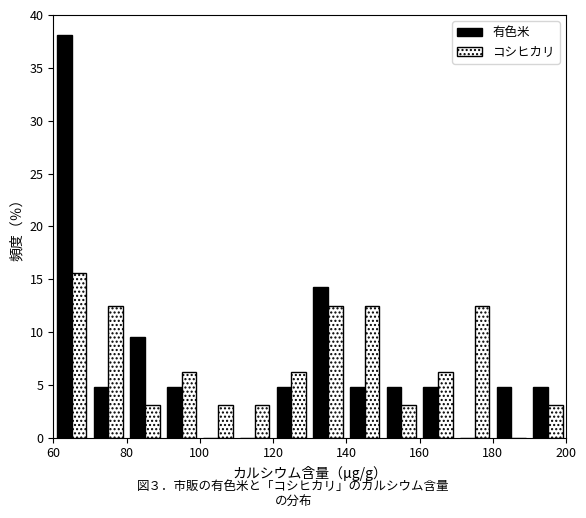

Reading left to right, transcribe this chart: for each range on the x-axis, give the height of each series' bar. The values are not printed on the chart, so give them approximately, as read against the axis.

60 to 70: 有色米=38.0	コシヒカリ=15.5
70 to 80: 有色米=5.0	コシヒカリ=12.5
80 to 90: 有色米=9.5	コシヒカリ=3.0
90 to 100: 有色米=5.0	コシヒカリ=6.5
100 to 110: 有色米=0	コシヒカリ=3.0
110 to 120: 有色米=0	コシヒカリ=3.0
120 to 130: 有色米=5.0	コシヒカリ=6.5
130 to 140: 有色米=14.5	コシヒカリ=12.5
140 to 150: 有色米=5.0	コシヒカリ=12.5
150 to 160: 有色米=5.0	コシヒカリ=3.0
160 to 170: 有色米=5.0	コシヒカリ=6.5
170 to 180: 有色米=0	コシヒカリ=12.5
180 to 190: 有色米=5.0	コシヒカリ=0
190 to 200: 有色米=5.0	コシヒカリ=3.0